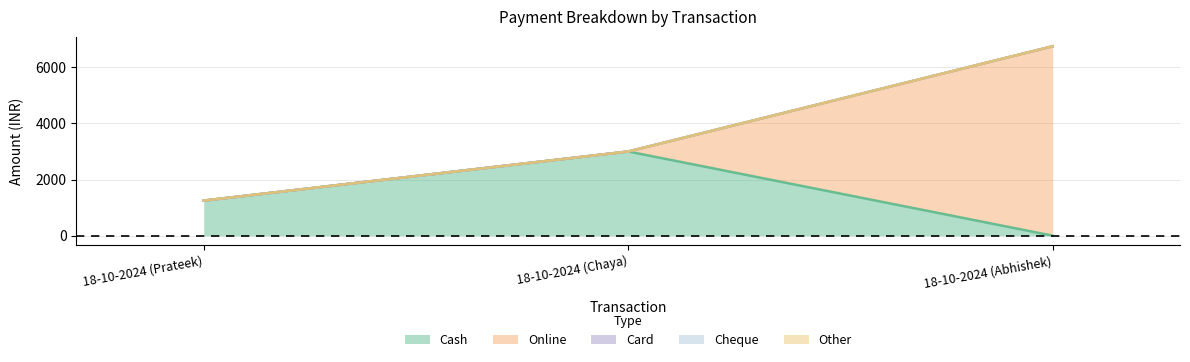

Reading right to left, list all the values displayed in this chart.

Cash: 18-10-2024 (Abhishek)=0	18-10-2024 (Chaya)=3000	18-10-2024 (Prateek)=1250
Online: 18-10-2024 (Abhishek)=6750	18-10-2024 (Chaya)=0	18-10-2024 (Prateek)=0
Card: 18-10-2024 (Abhishek)=0	18-10-2024 (Chaya)=0	18-10-2024 (Prateek)=0
Cheque: 18-10-2024 (Abhishek)=0	18-10-2024 (Chaya)=0	18-10-2024 (Prateek)=0
Other: 18-10-2024 (Abhishek)=0	18-10-2024 (Chaya)=0	18-10-2024 (Prateek)=0